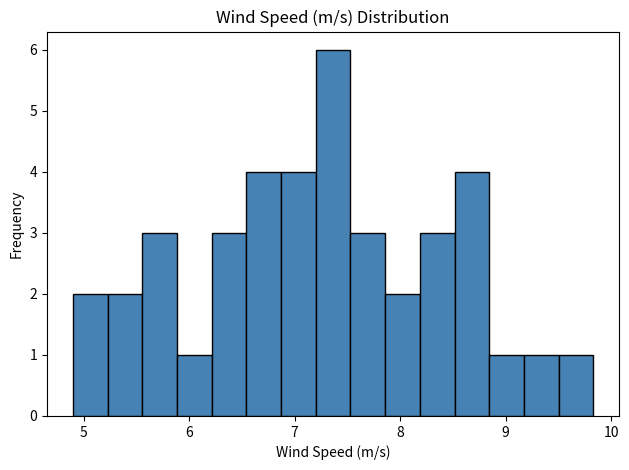

Around what value on the x-axis is the tallest bar? Give the approximate position of its centre, as read against the axis.

7.4